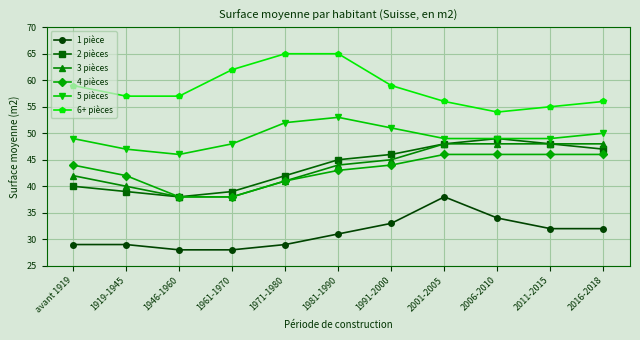

The 5 pièces series shows 26 at 1971-1980. True or false?

False